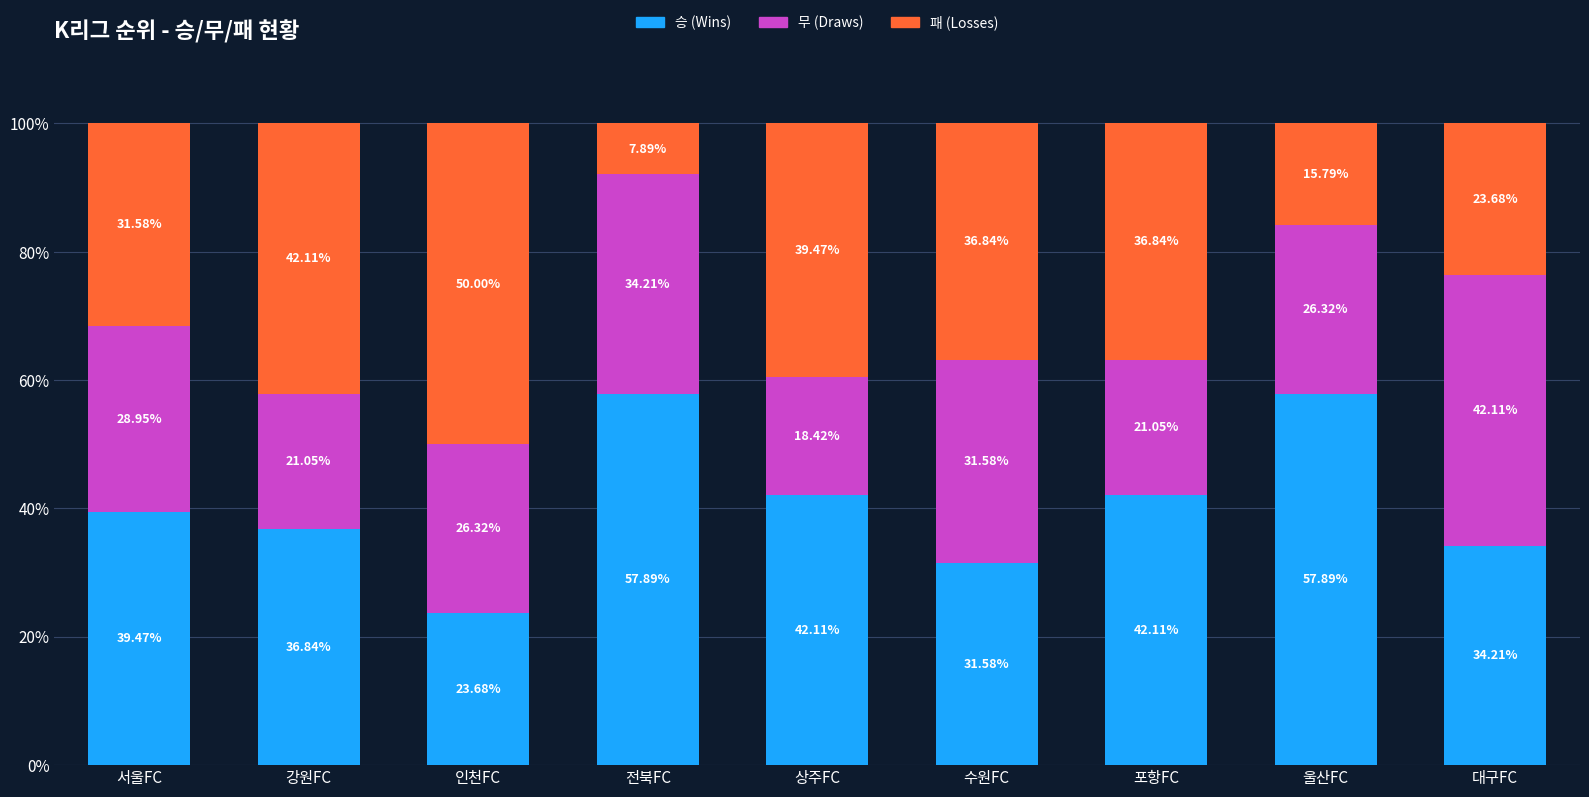

What is the total value across all series at 강원FC?

100.0